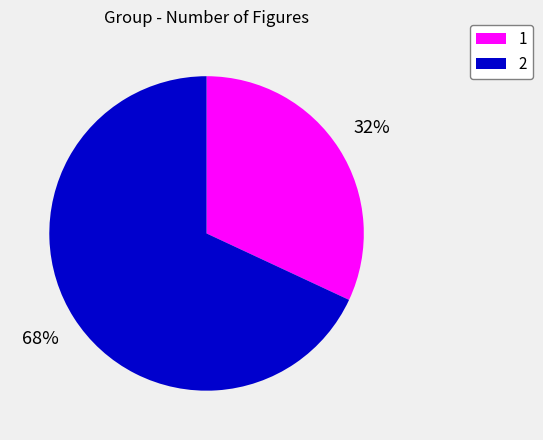

How many segments does this pie chart have?

2